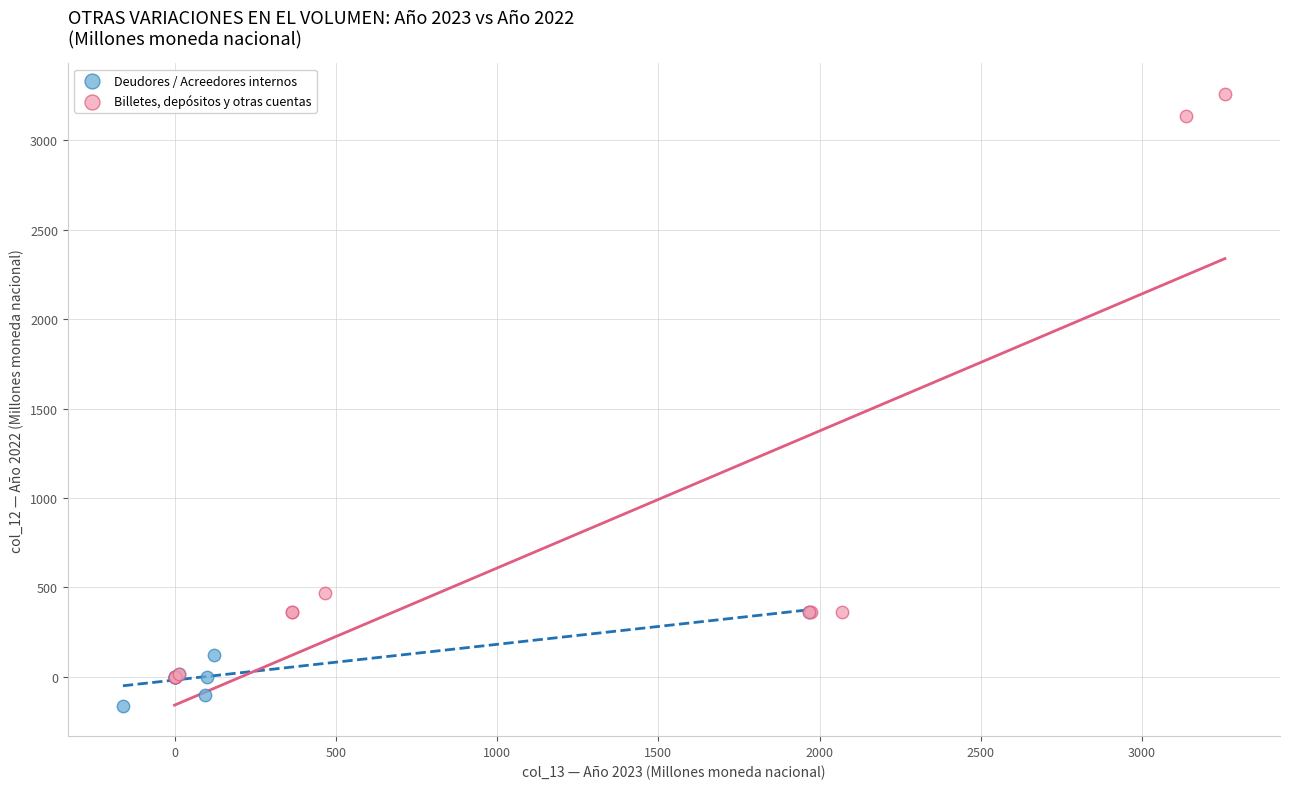

Which series reaches the minimum Y coordinate?

Deudores / Acreedores internos